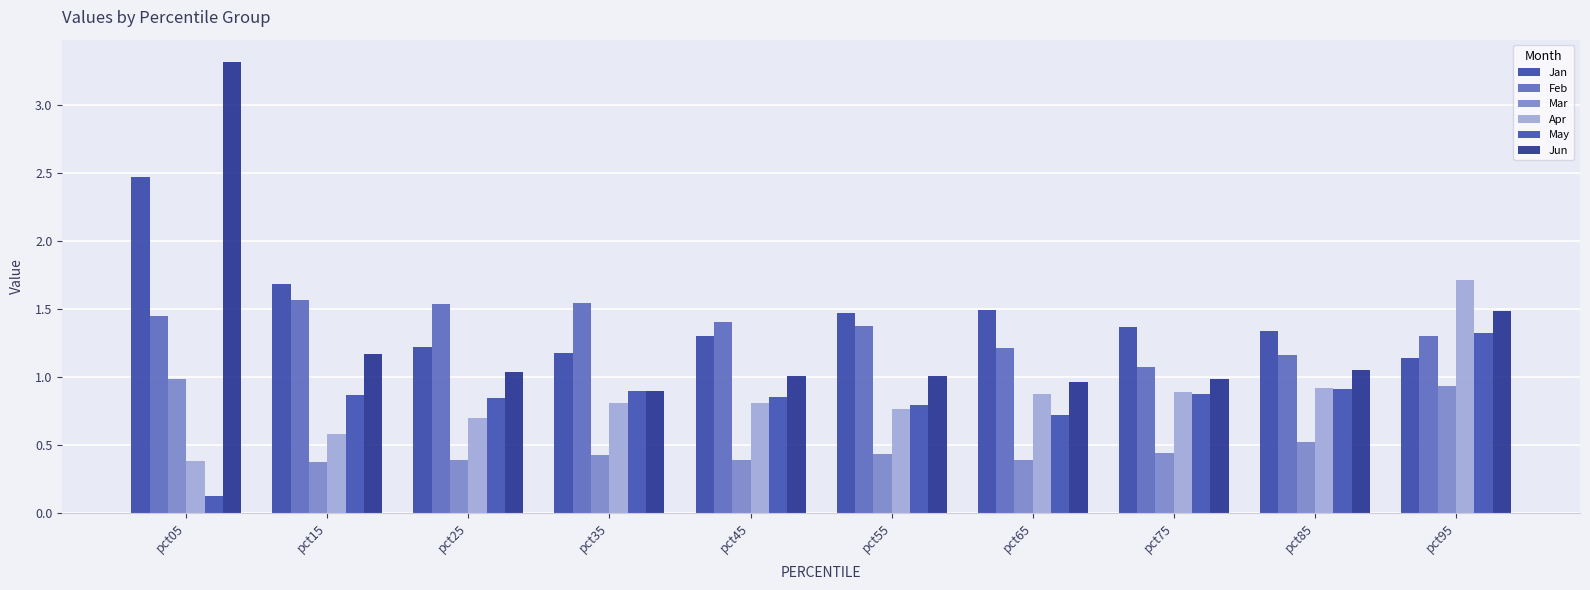

Reading left to right, transcribe all the data shown in this chart.

Jan: pct05=2.5	pct15=1.7	pct25=1.2	pct35=1.2	pct45=1.3	pct55=1.5	pct65=1.5	pct75=1.4	pct85=1.3	pct95=1.1
Feb: pct05=1.5	pct15=1.6	pct25=1.5	pct35=1.5	pct45=1.4	pct55=1.4	pct65=1.2	pct75=1.1	pct85=1.2	pct95=1.3
Mar: pct05=1.0	pct15=0.4	pct25=0.4	pct35=0.4	pct45=0.4	pct55=0.4	pct65=0.4	pct75=0.4	pct85=0.5	pct95=0.9
Apr: pct05=0.4	pct15=0.6	pct25=0.7	pct35=0.8	pct45=0.8	pct55=0.8	pct65=0.9	pct75=0.9	pct85=0.9	pct95=1.7
May: pct05=0.1	pct15=0.9	pct25=0.8	pct35=0.9	pct45=0.9	pct55=0.8	pct65=0.7	pct75=0.9	pct85=0.9	pct95=1.3
Jun: pct05=3.3	pct15=1.2	pct25=1.0	pct35=0.9	pct45=1.0	pct55=1.0	pct65=1.0	pct75=1.0	pct85=1.0	pct95=1.5